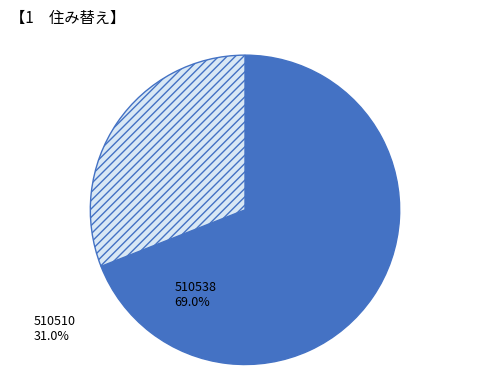

Does 510538 account for over 50% of the chart?

Yes